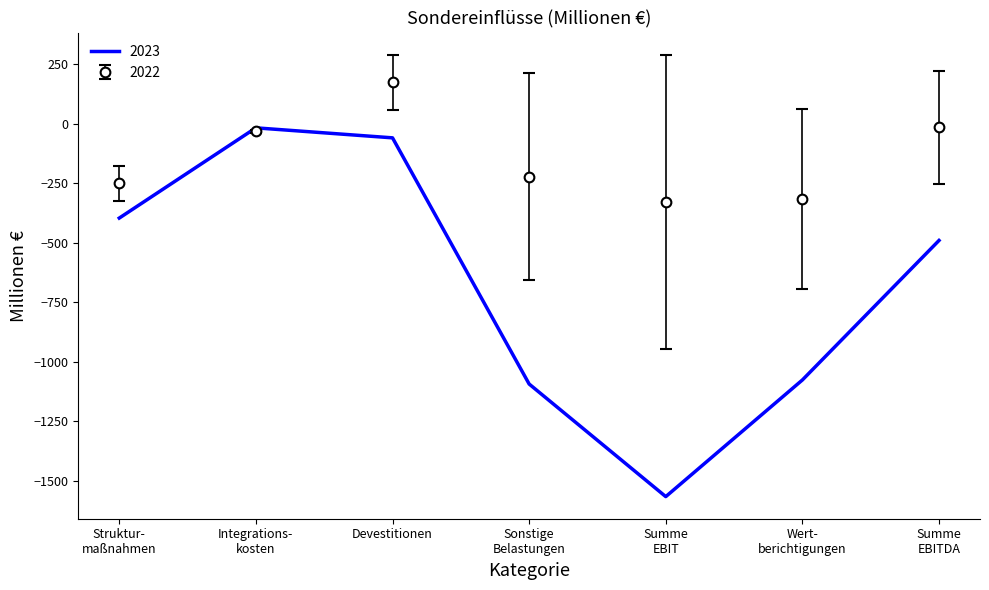

Which series has the widest spread of values?

2023